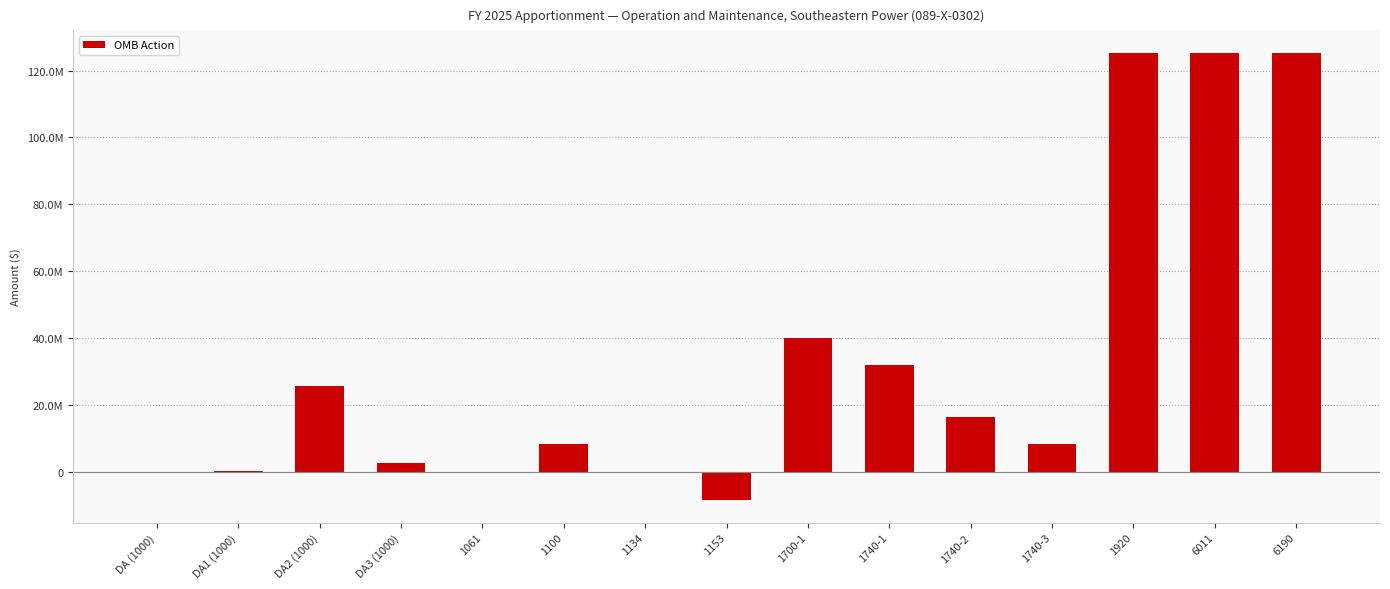

What is the sum of all values?

501328156